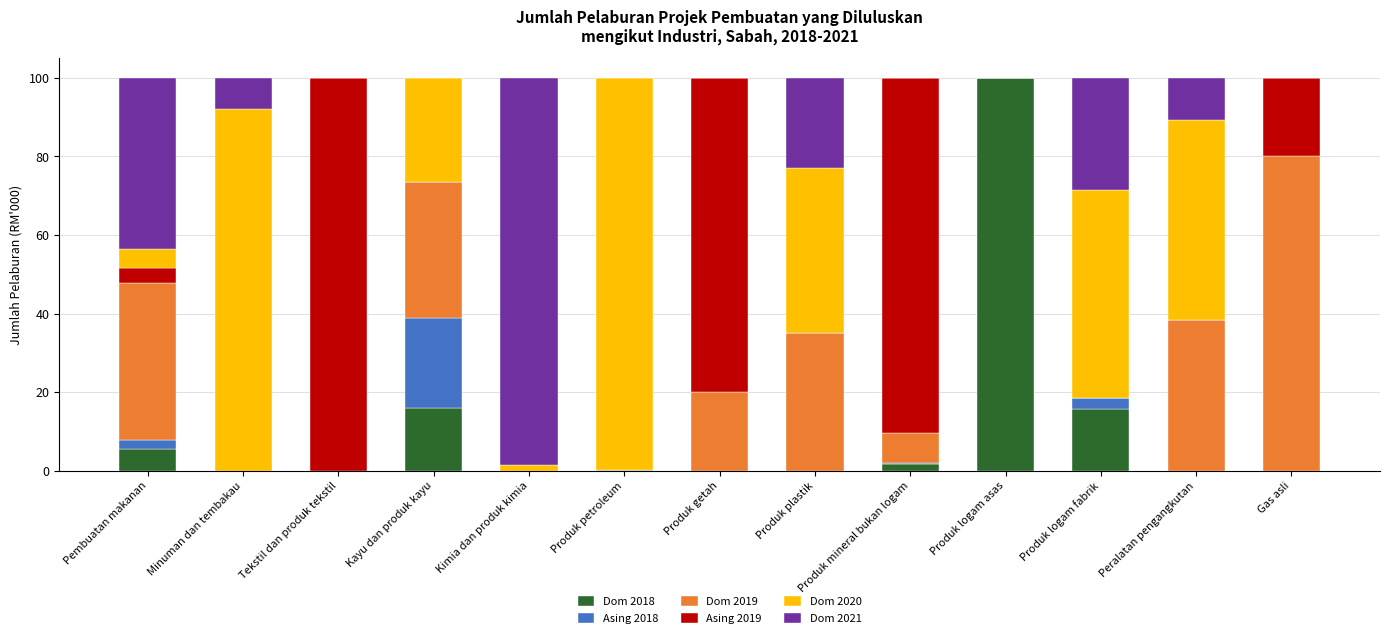

What is the total value across all series at Produk logam fabrik?

100.0